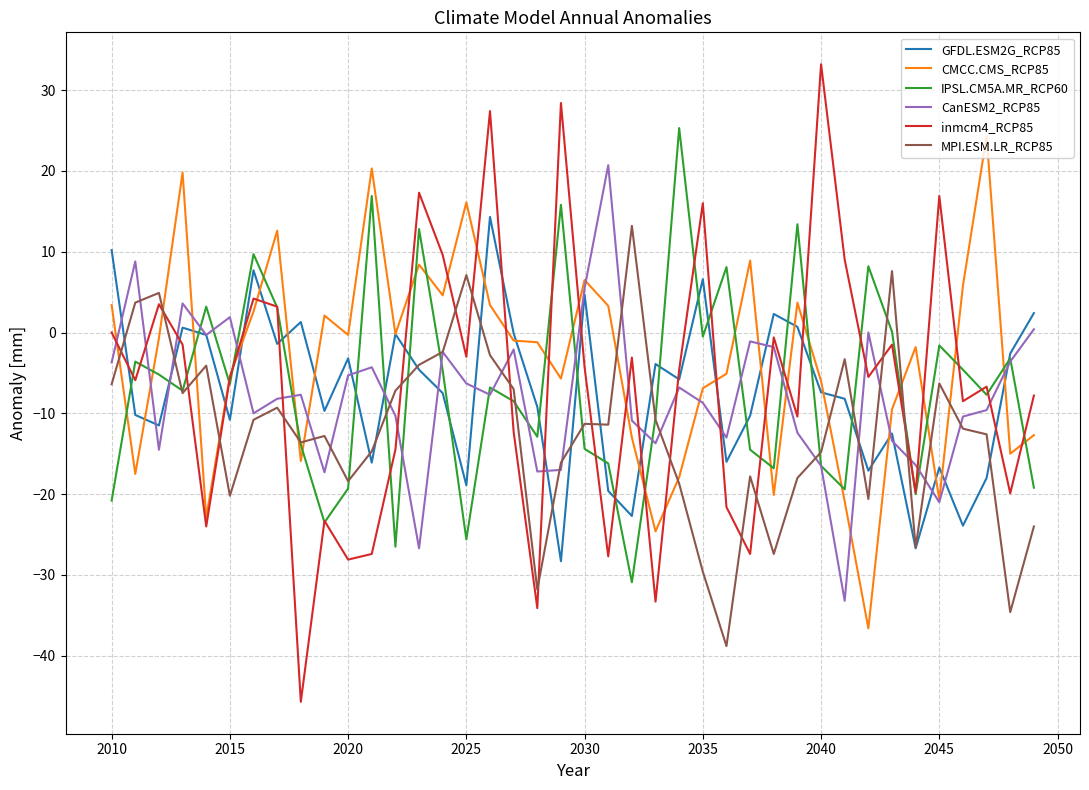

What is the lowest value of the IPSL.CM5A.MR_RCP60 series?

-30.9